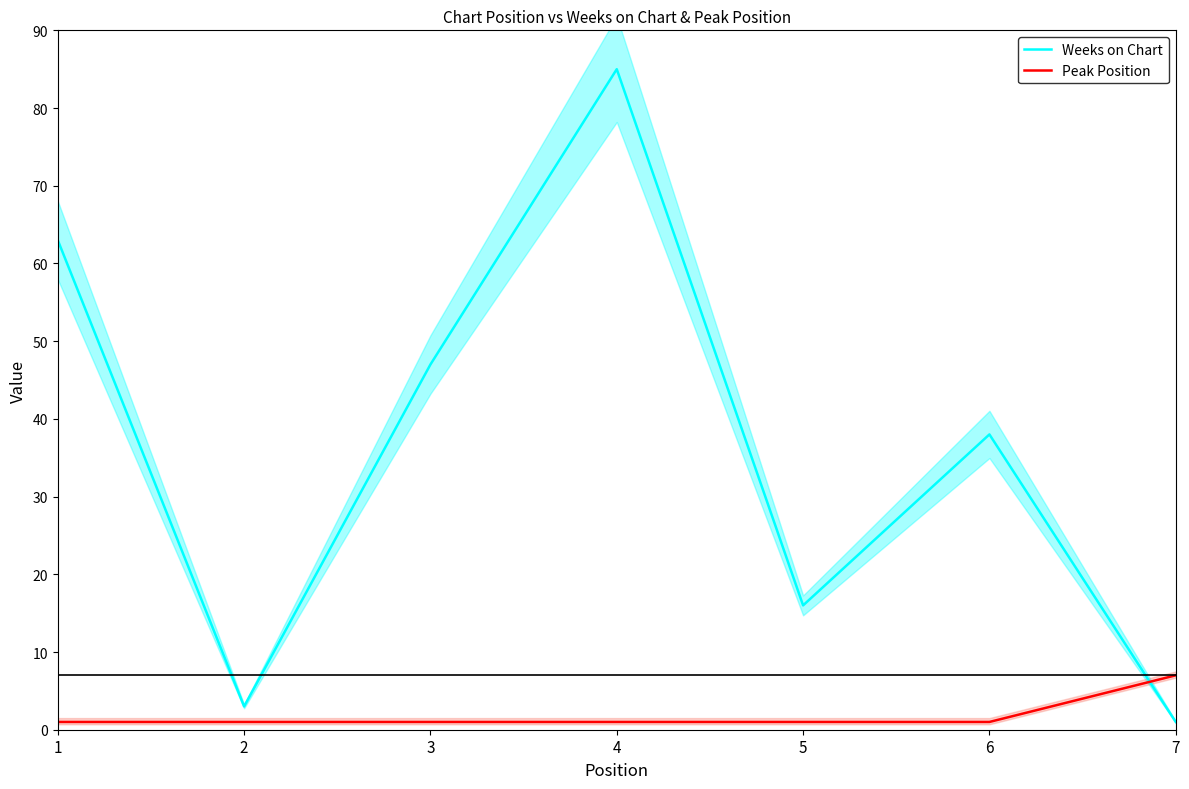

Rank the categories by Peak Position value from highest to lowest.

7, 1, 2, 3, 4, 5, 6